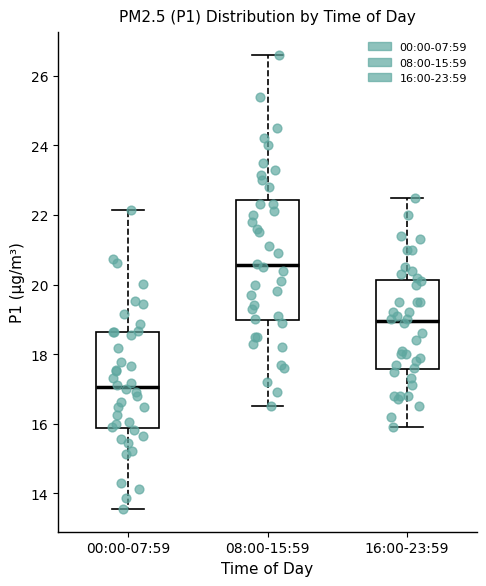

Which box has the highest median line?

08:00-15:59